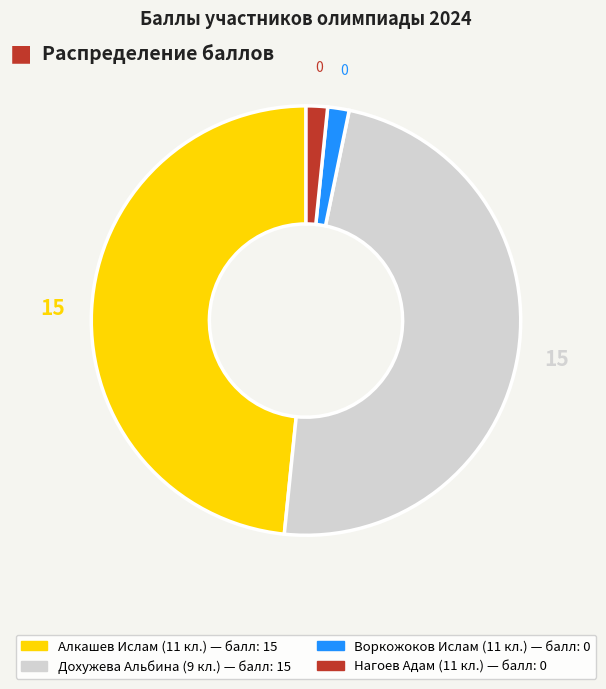

Is there a majority slice in this chart?

No